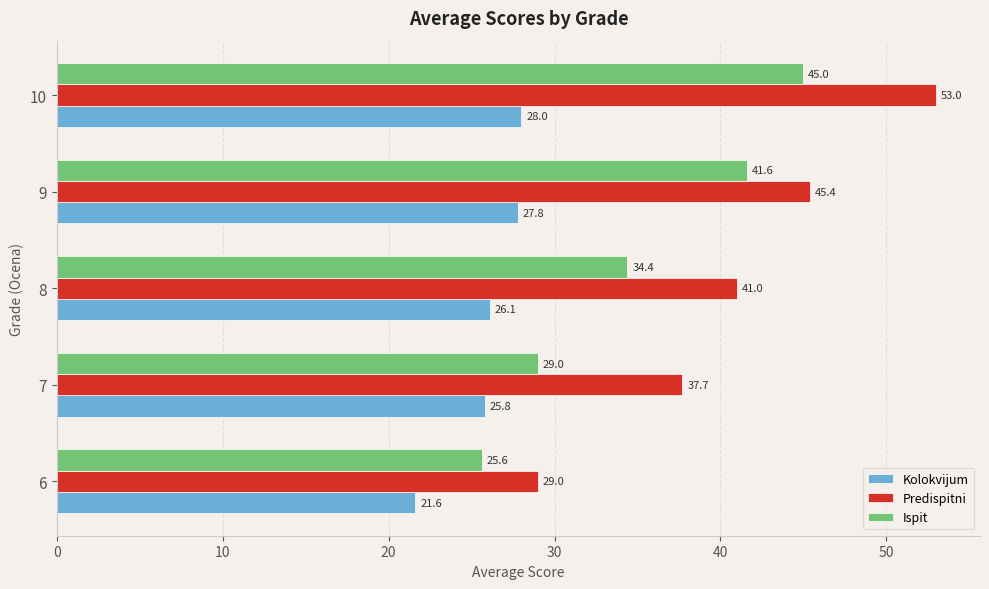

At 10, list the series in order from smallest to largest.

Kolokvijum, Ispit, Predispitni